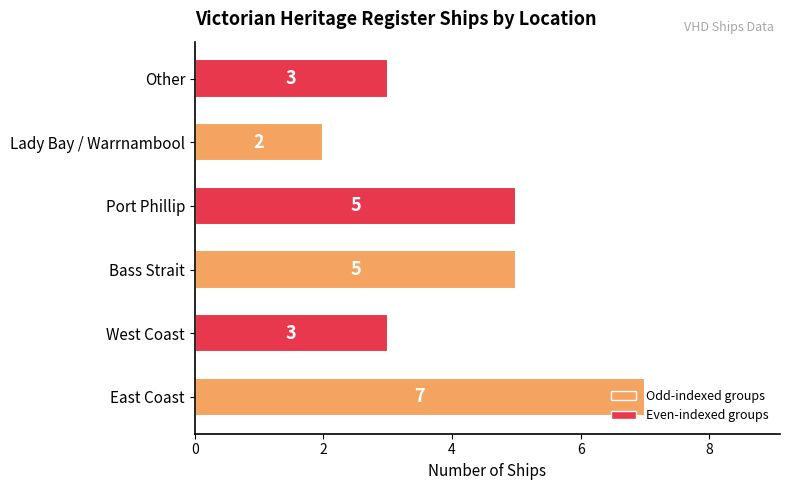

Is it true that the value at Lady Bay / Warrnambool is 2?

True